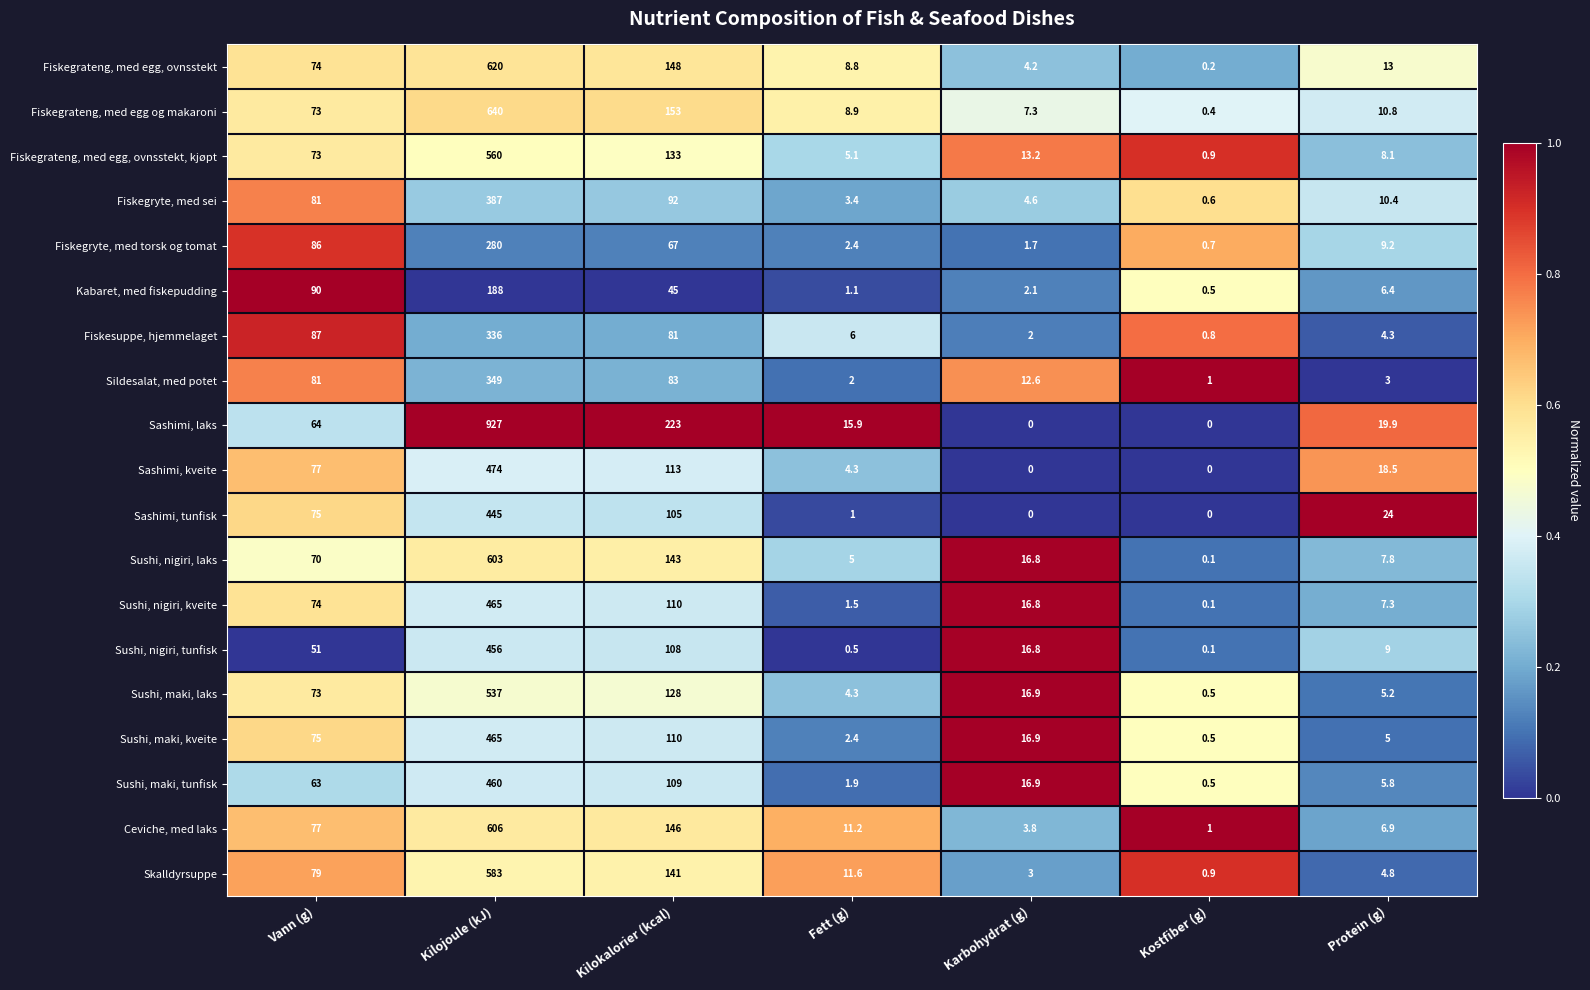

What is the sum of the Sushi, maki, tunfisk values at Kostfiber (g) and Fett (g)?

2.4